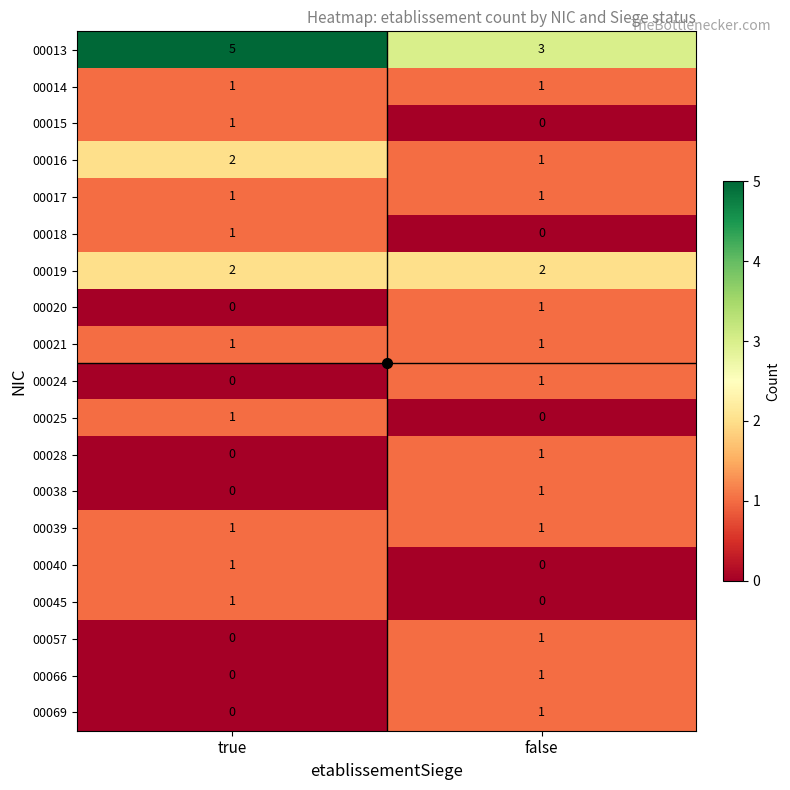

Read the 00013 value at true.

5